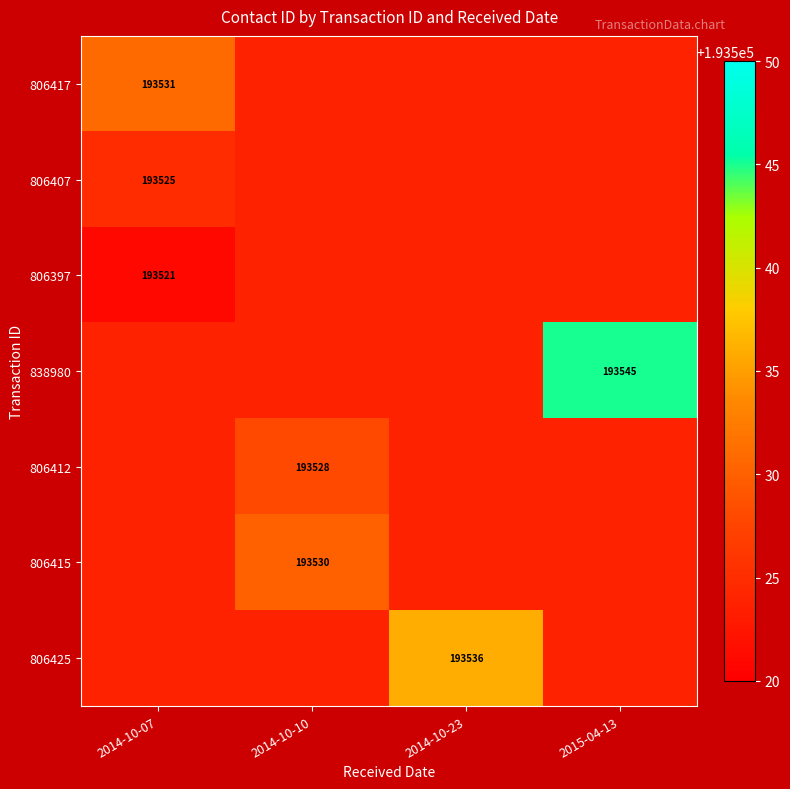

Is the value of 806417 at 2014-10-07 greater than the value of 806397 at 2014-10-07?

Yes